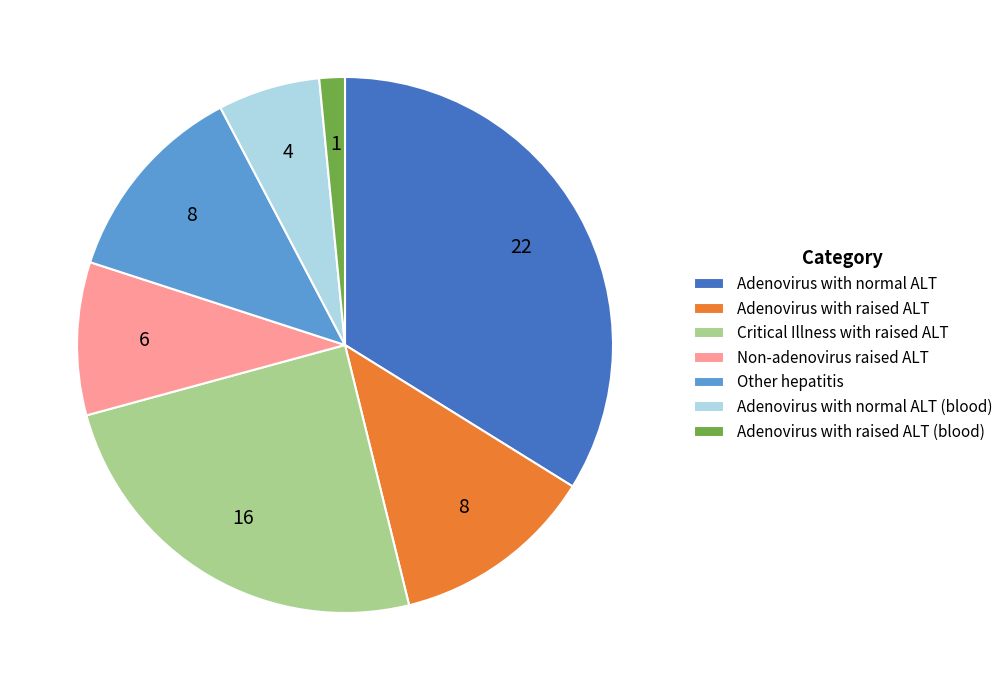

The Non-adenovirus raised ALT slice represents 1% of the pie. True or false?

False